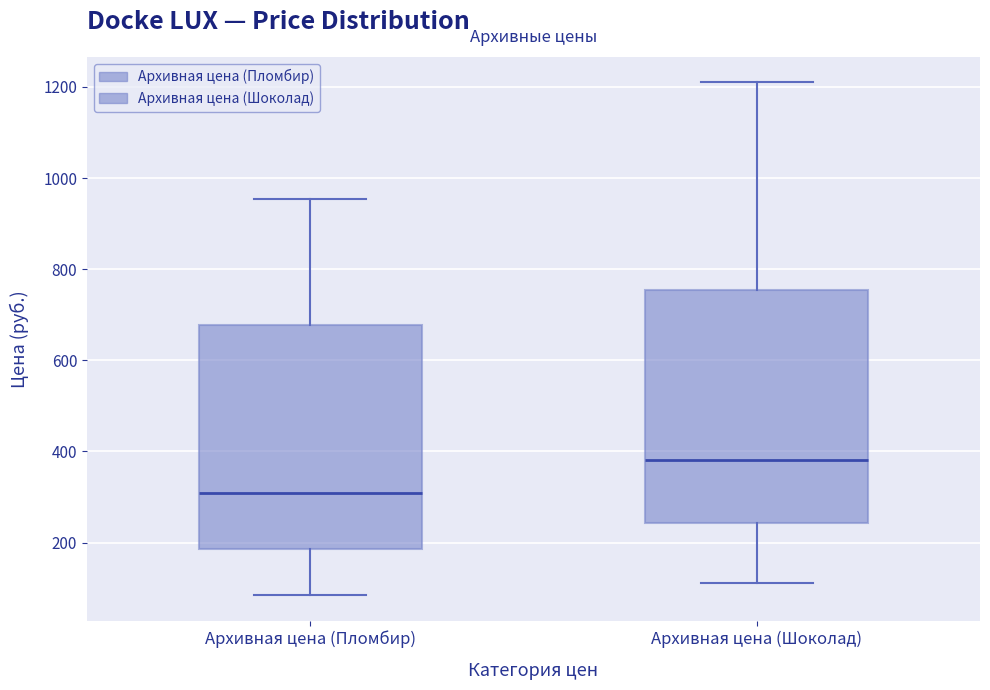

Comparing the boxes themselves (not the whiskers), which one is the tallest?

Архивная цена (Шоколад)